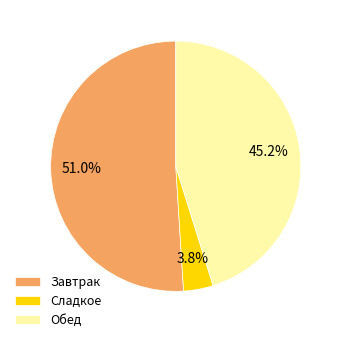

Does Завтрак account for over 50% of the chart?

Yes